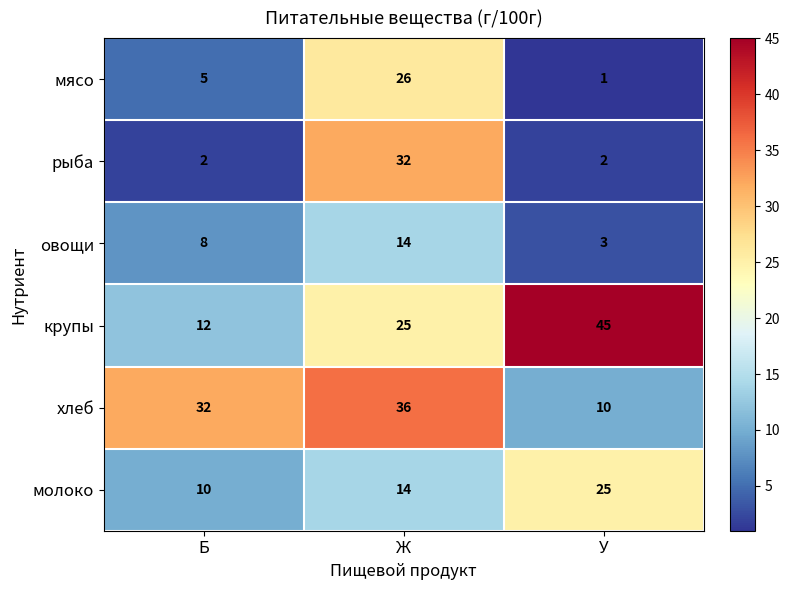

True or false: овощи has a value of 3 at Ж.

False